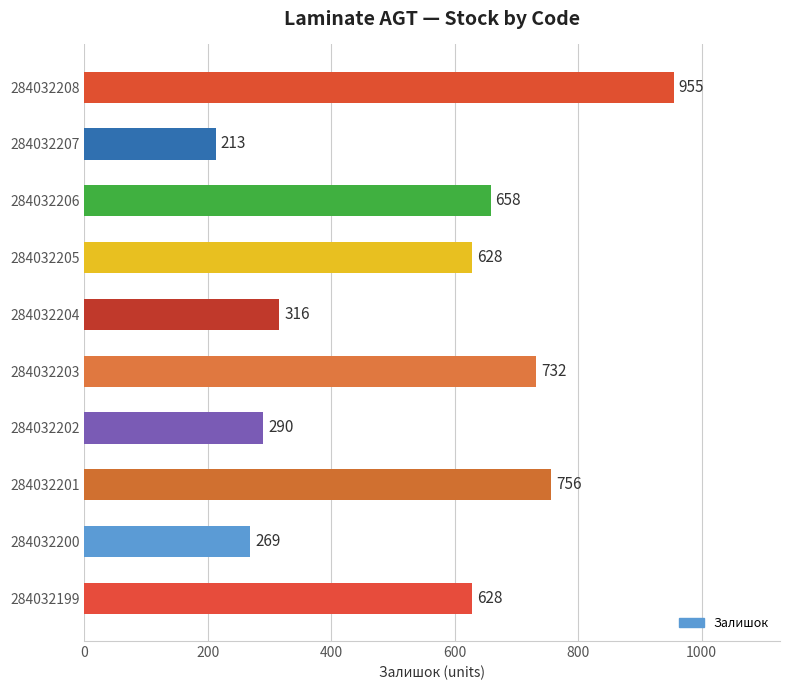

What is the change in value from 284032202 to 284032208?

+665